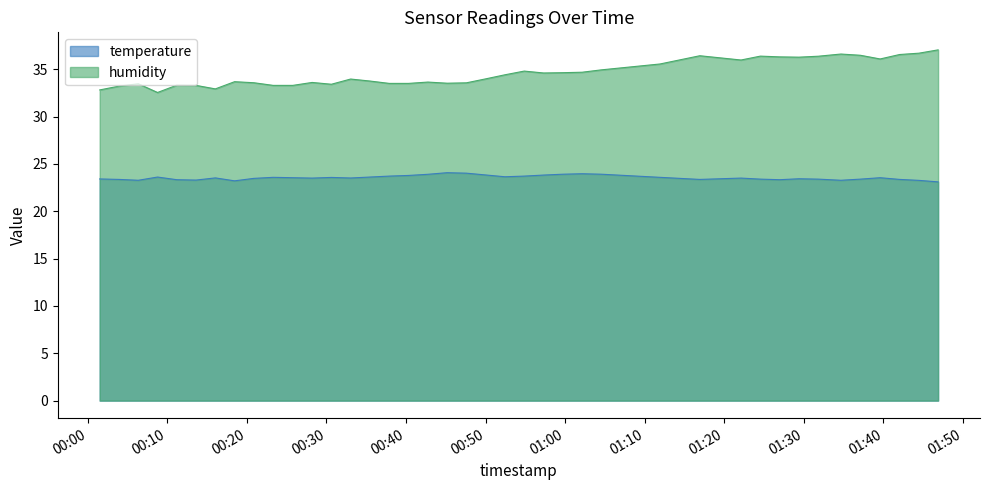

Is it true that temperature equals 41.4 at 2023-07-29T00:20:52?

False